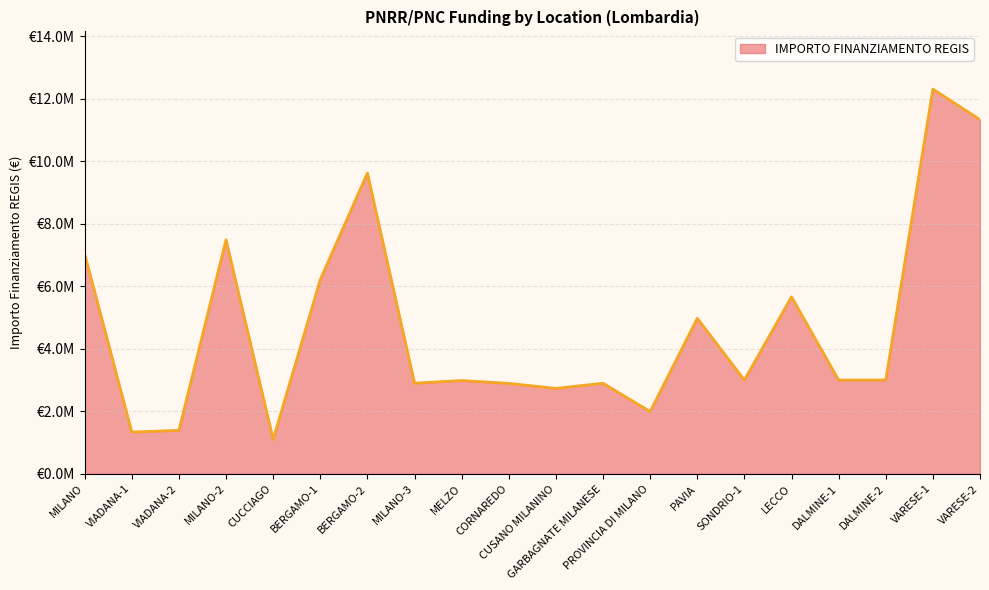

Reading left to right, what are all the values shown in this chart?

MILANO=7034293.1	VIADANA-1=1336129.4	VIADANA-2=1390962.2	MILANO-2=7486474.7	CUCCIAGO=1101561.4	BERGAMO-1=6213409.9	BERGAMO-2=9620791.7	MILANO-3=2900091.6	MELZO=2984631.2	CORNAREDO=2892835.8	CUSANO MILANINO=2732955.6	GARBAGNATE MILANESE=2896925.9	PROVINCIA DI MILANO=1993067.4	PAVIA=4974817.5	SONDRIO-1=3000000.0	LECCO=5663088.0	DALMINE-1=3000000.0	DALMINE-2=3000000.0	VARESE-1=12307340.0	VARESE-2=11331420.0